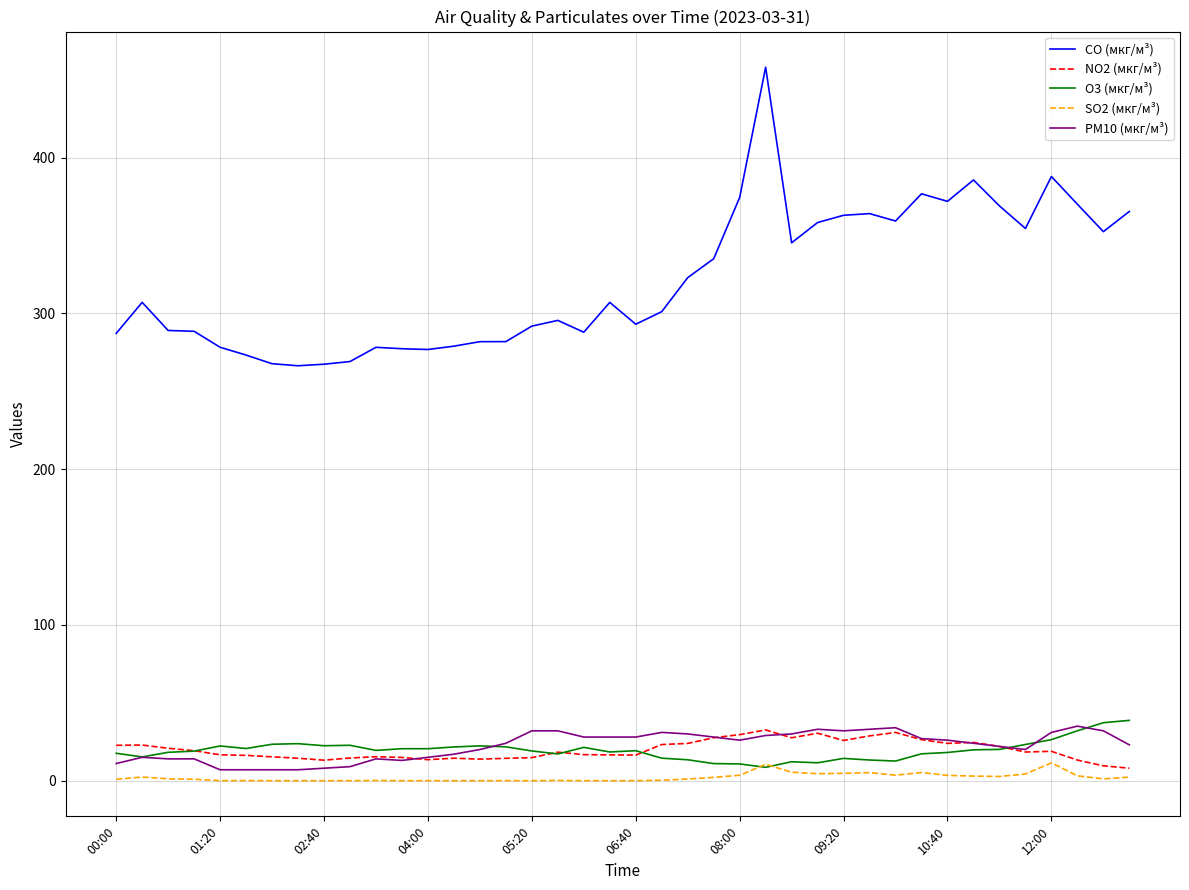

Which series has the largest range (max minus min)?

CO (мкг/м³)